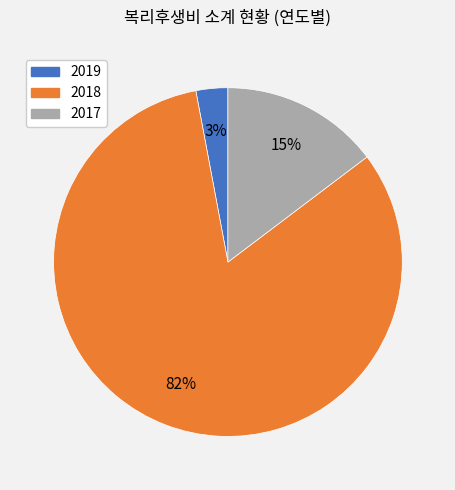

Approximately how many times larger is the value at 2017 compared to 2019?

5.0